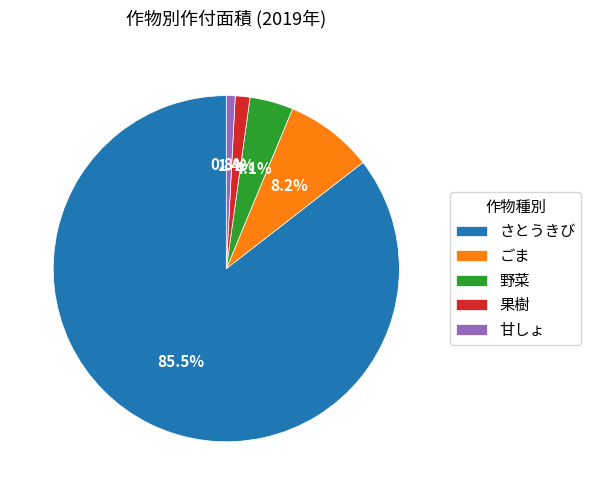

What percentage is the 果樹 slice, to the nearest percent?

1%